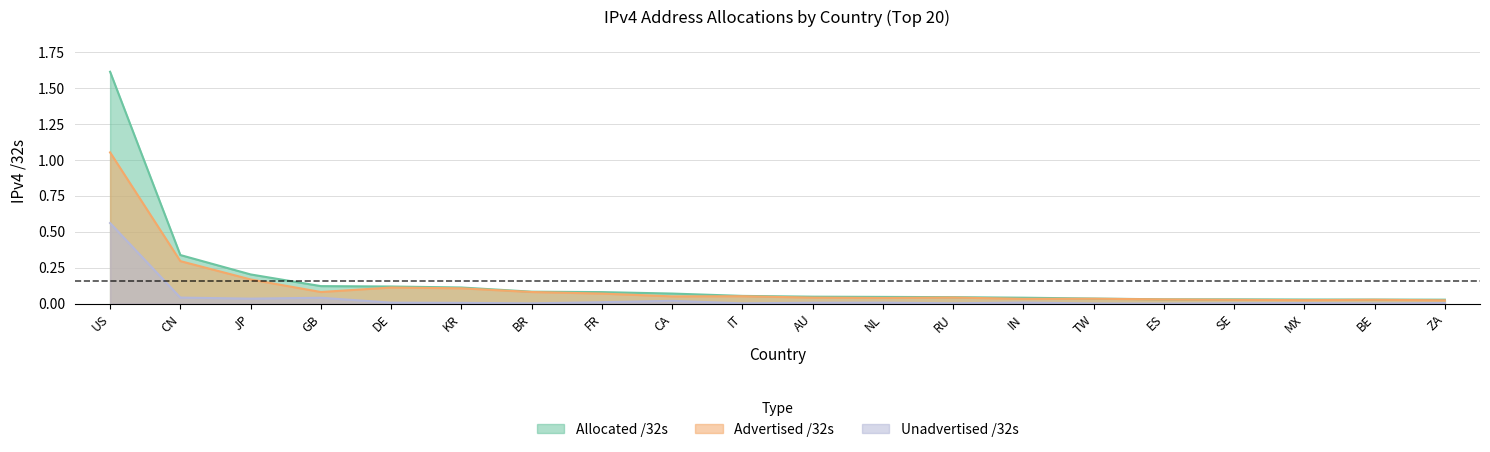

List the labels in order of Advertised /32s value, smallest first.

ZA, MX, SE, BE, ES, IN, TW, NL, AU, RU, CA, IT, FR, GB, BR, KR, DE, JP, CN, US